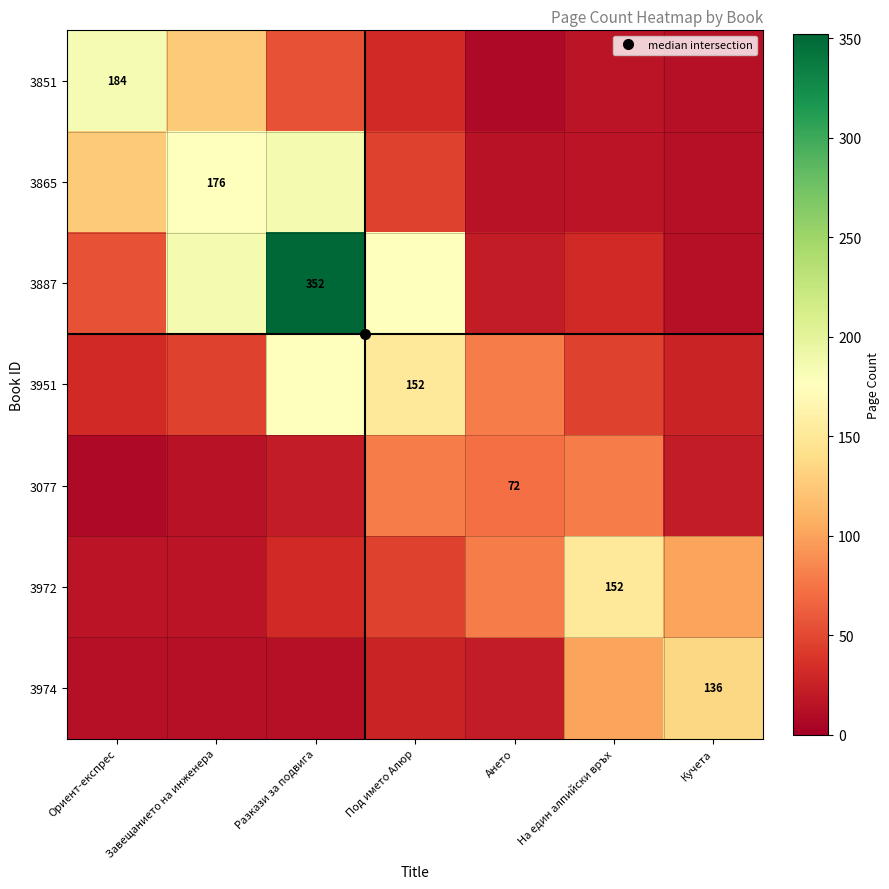

At which category is the sum across all series the highest?

Разкази за подвига